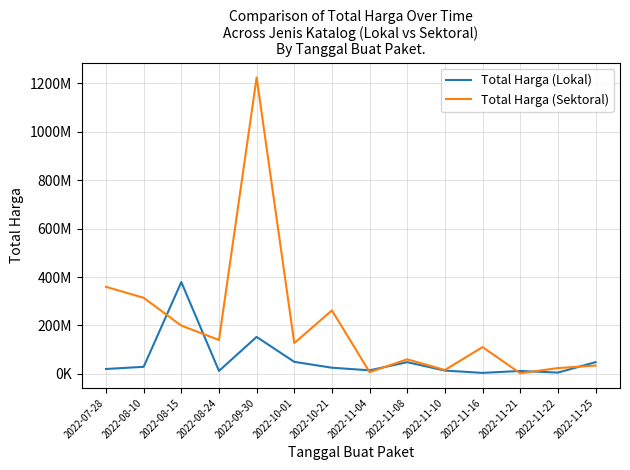

Is this an area chart (filled region under the line)?

No